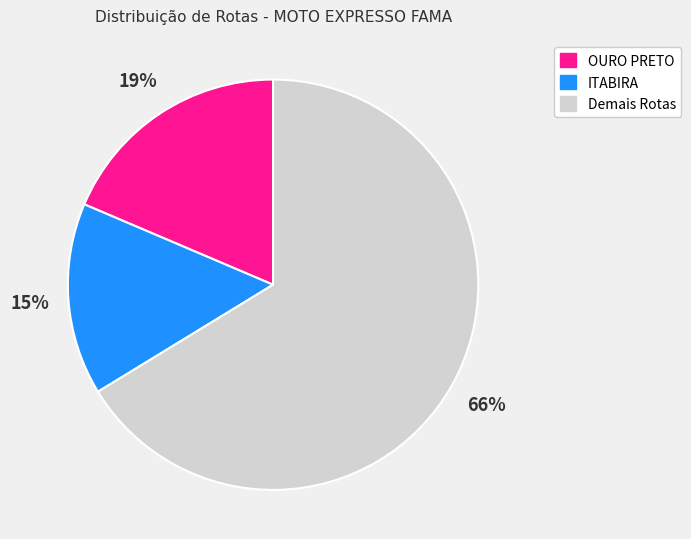

To the nearest percent, what is the combined percentage of Demais Rotas and ITABIRA?

81%